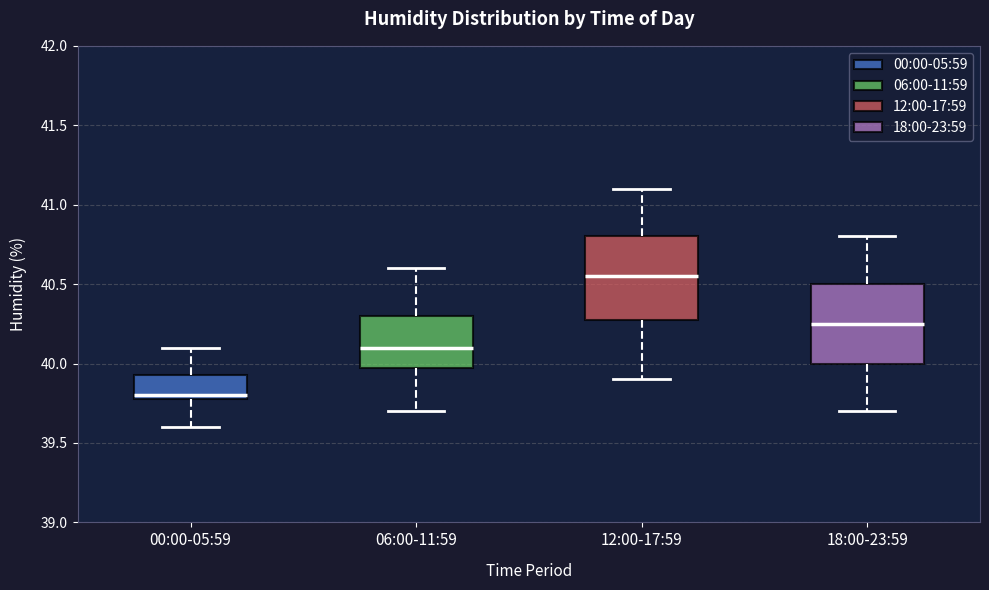

Where does the lower whisker of the box for 12:00-17:59 end on the y-axis? The values are not printed on the chart, so give them approximately, as read against the axis.

39.90